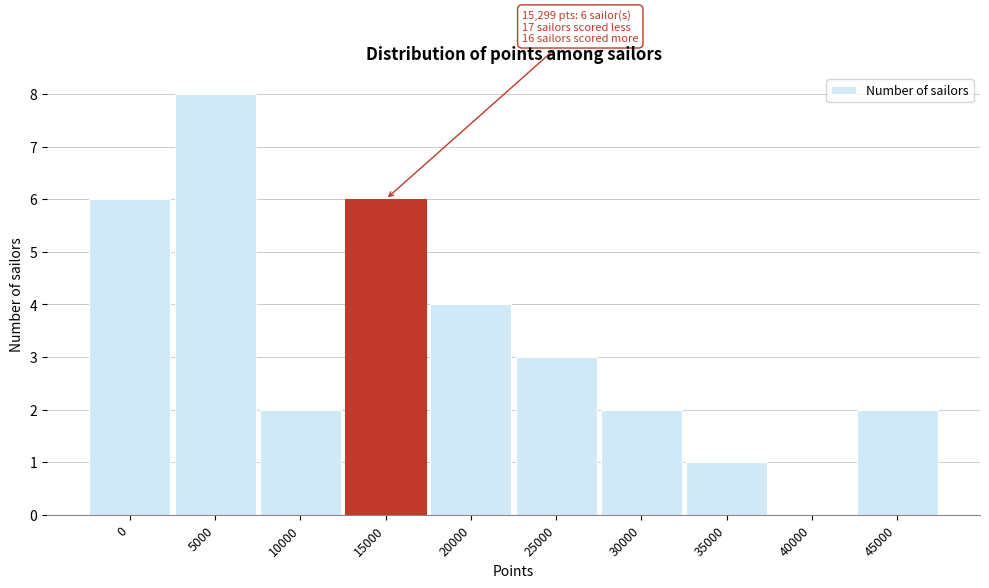

Reading right to left, extract all data points from this chart.

45000=2	40000=0	35000=1	30000=2	25000=3	20000=4	15000=6	10000=2	5000=8	0=6